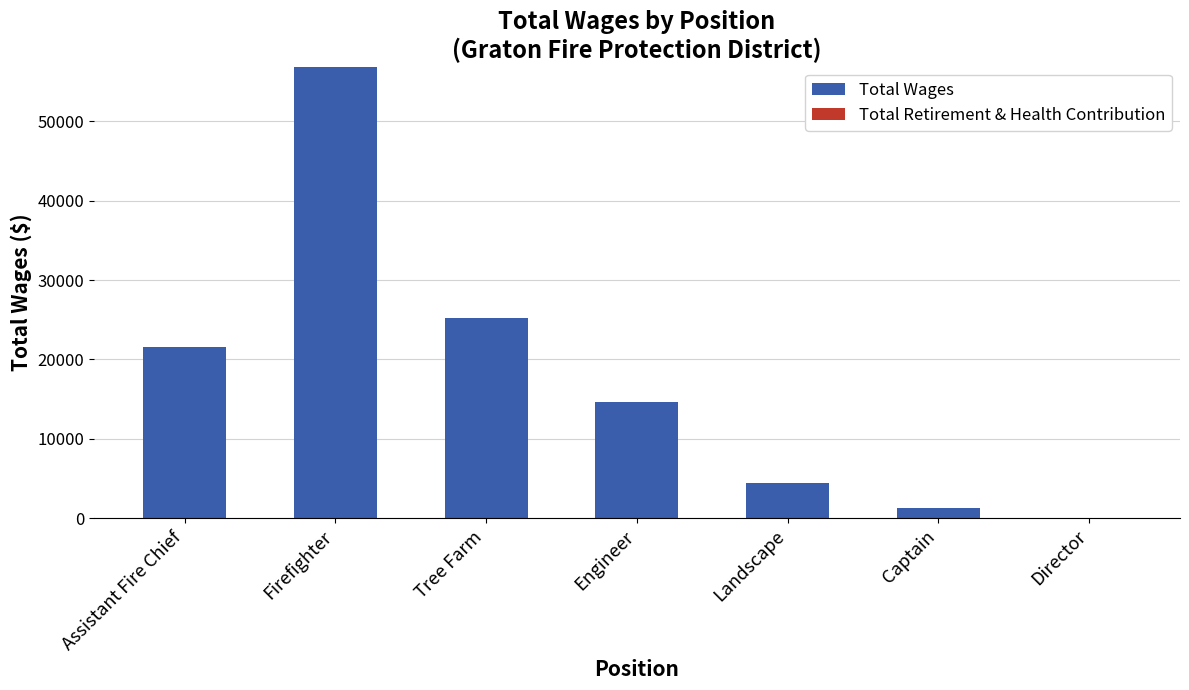

What is the sum of the values at Assistant Fire Chief and Landscape?

25998